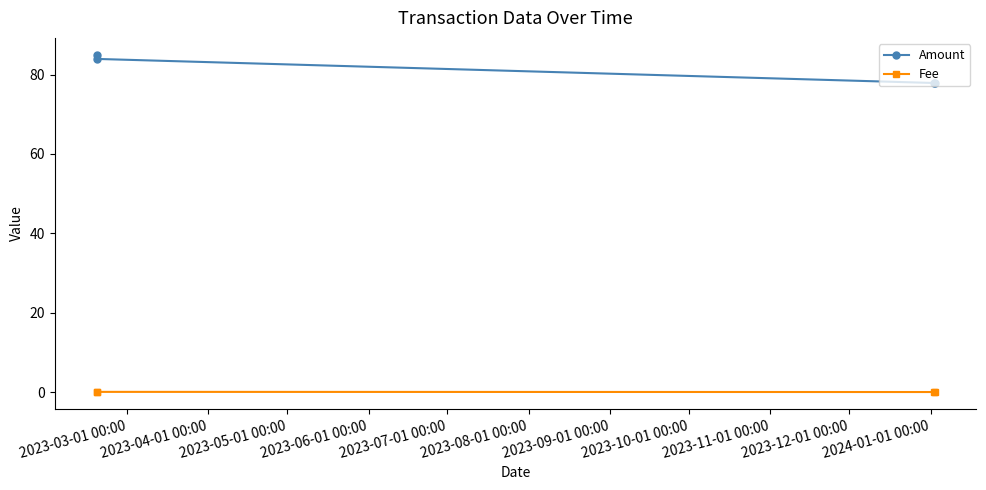

List the series in order of their overall mean, highest first.

Amount, Fee